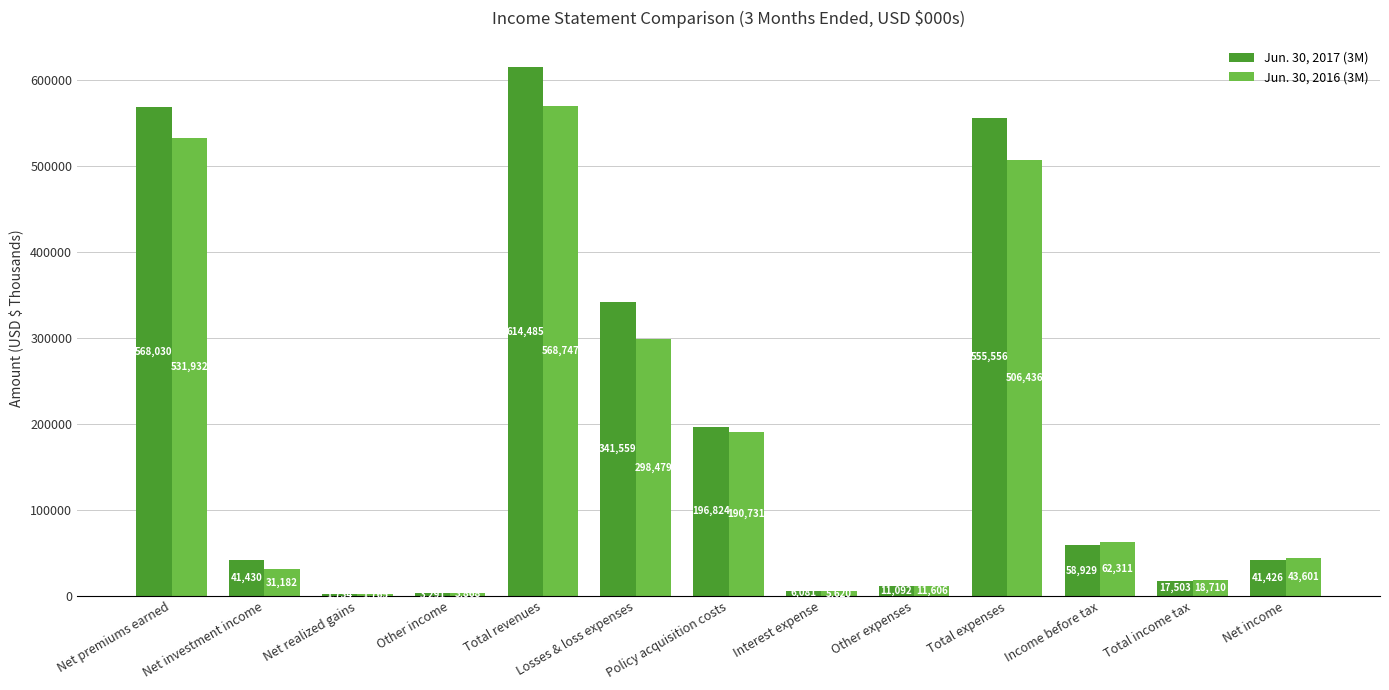

What is the highest value of the Jun. 30, 2017 (3M) series?

614485